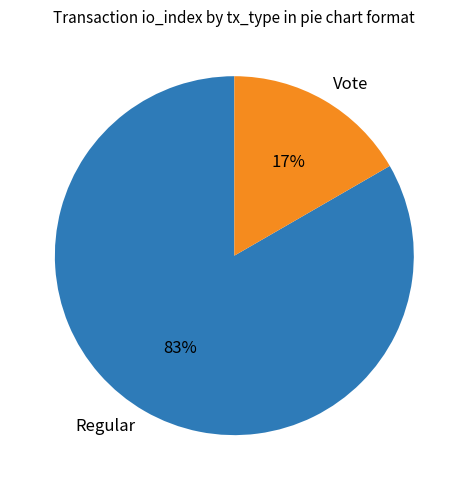

Combined, do Regular and Vote account for over 50%?

Yes